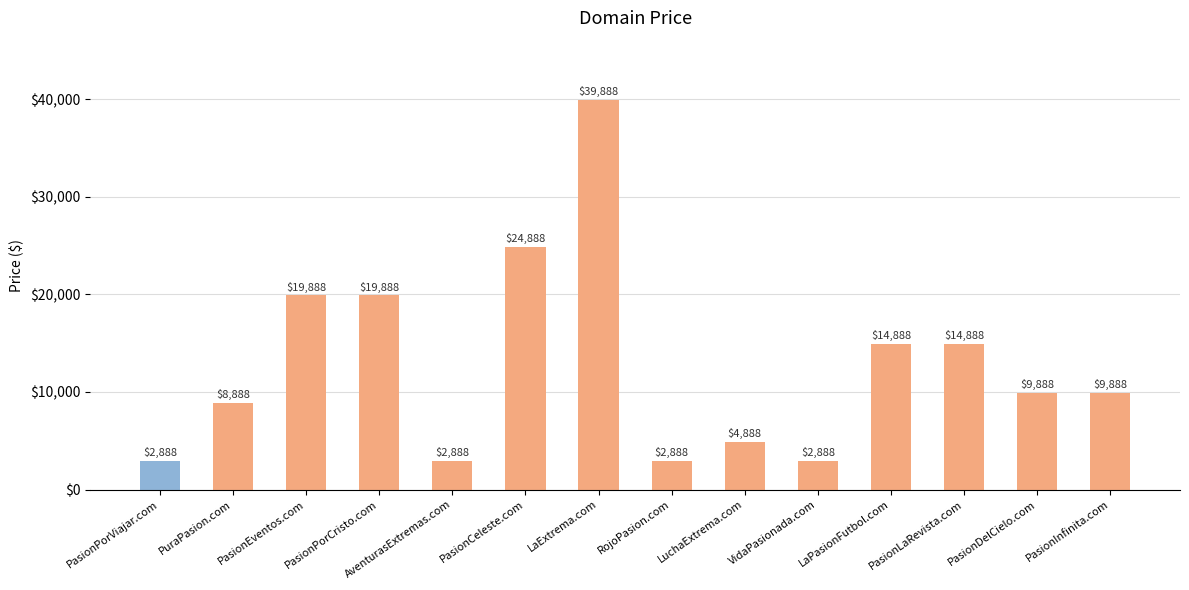

What position from the left is PasionPorViajar.com?

1